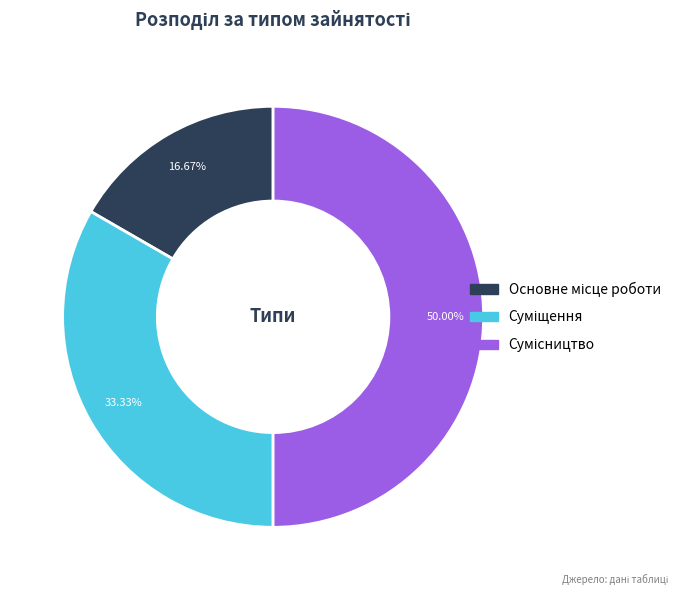

Is there a majority slice in this chart?

No